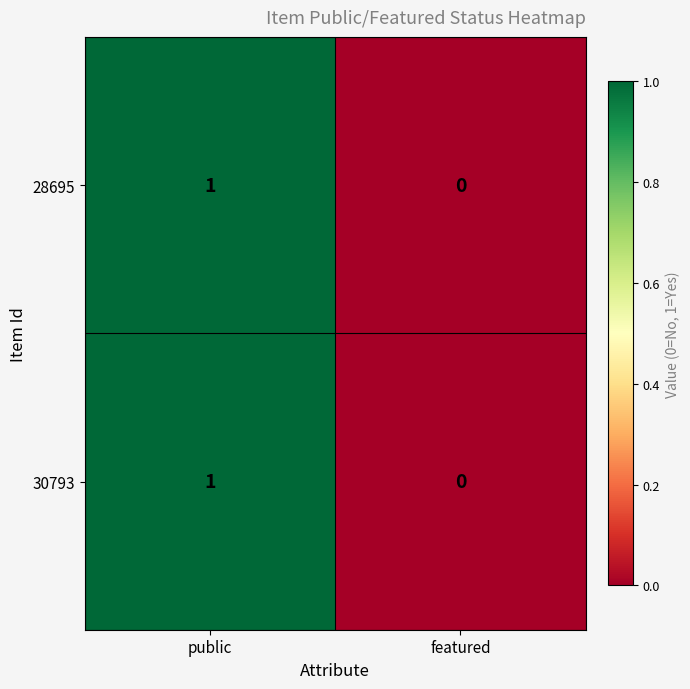

Reading left to right, transcribe all the data shown in this chart.

28695: public=1	featured=0
30793: public=1	featured=0